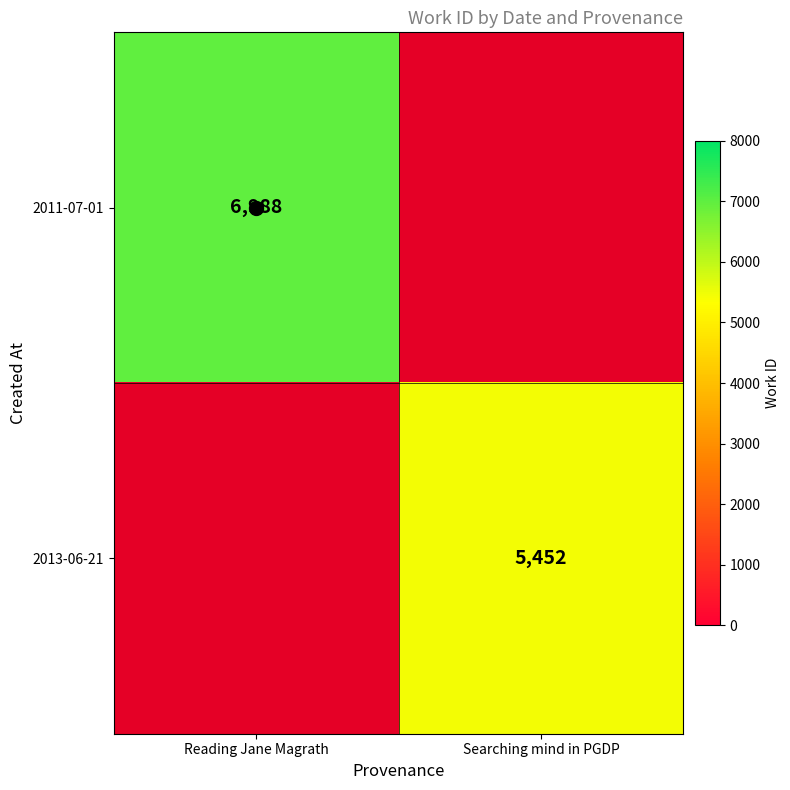

Which has a higher value, Searching mind in PGDP or Reading Jane Magrath?

Reading Jane Magrath